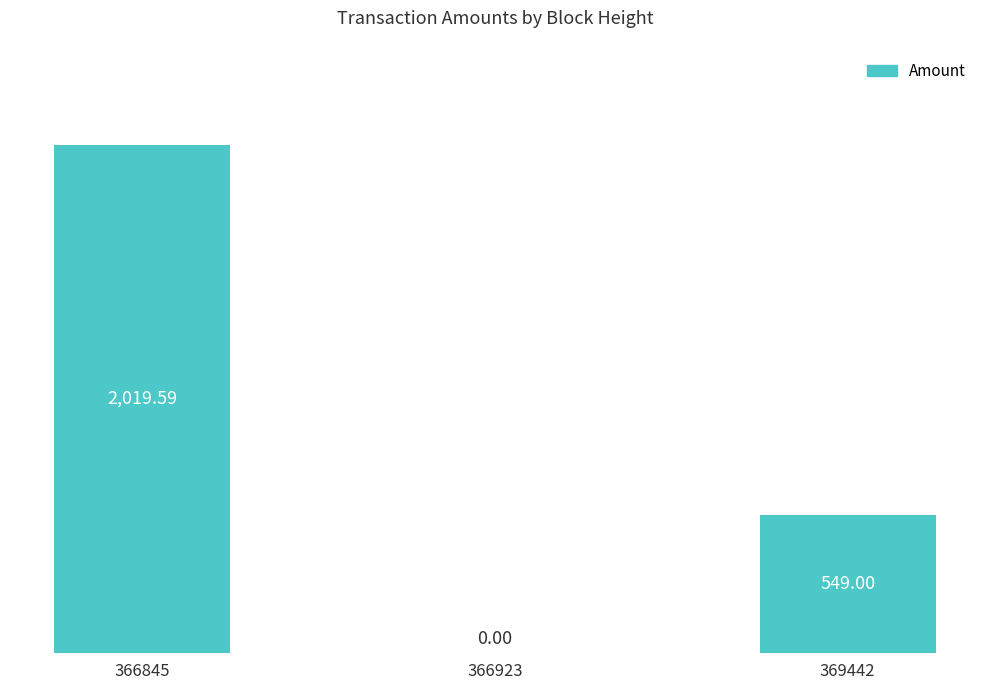

The chart shows a value of 549.0 at 369442. True or false?

True